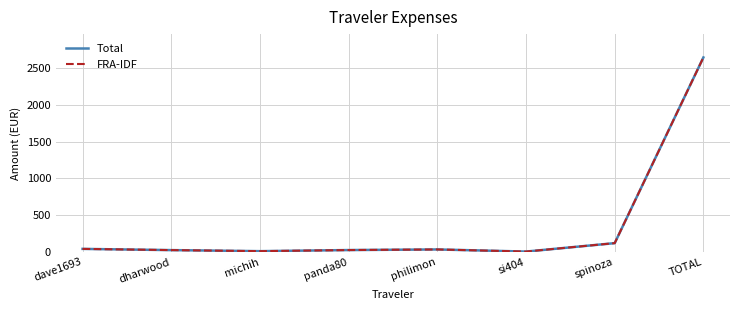

What is the maximum value shown in the chart?

2642.9